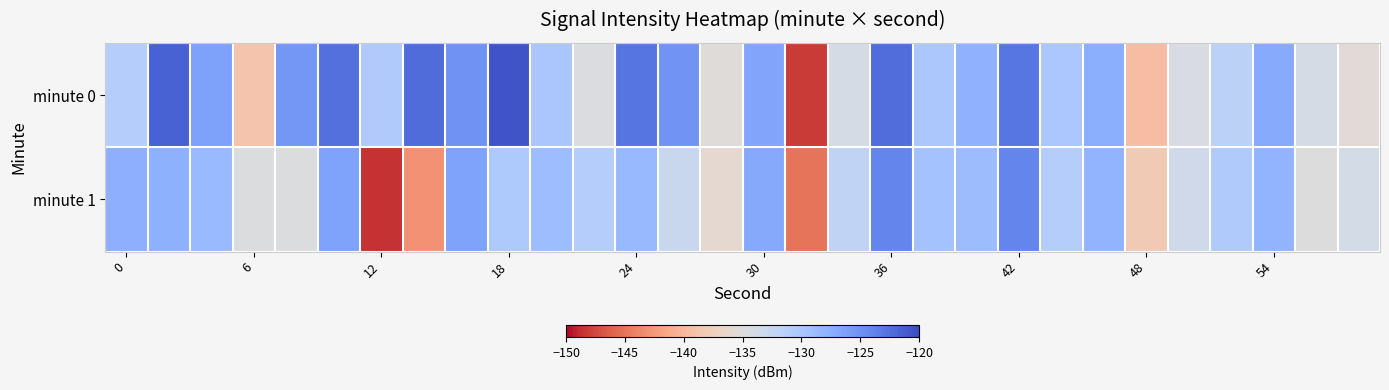

Count the number of categories in the chart.

30